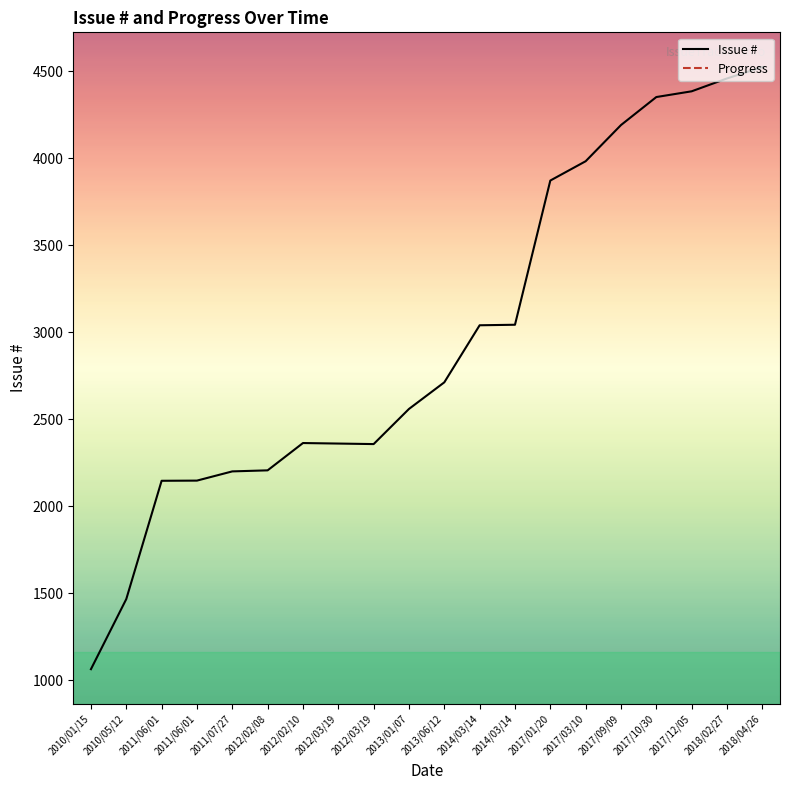

Is it true that Issue # equals 3872 at 2017/01/20?

True